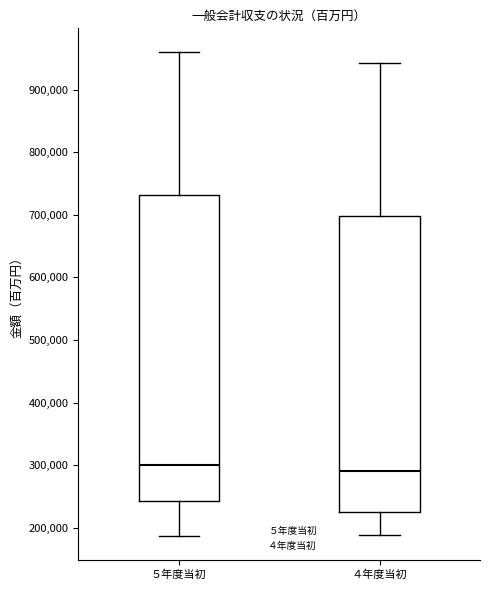

Which box is the tallest, from its lower edge to its upper edge?

５年度当初